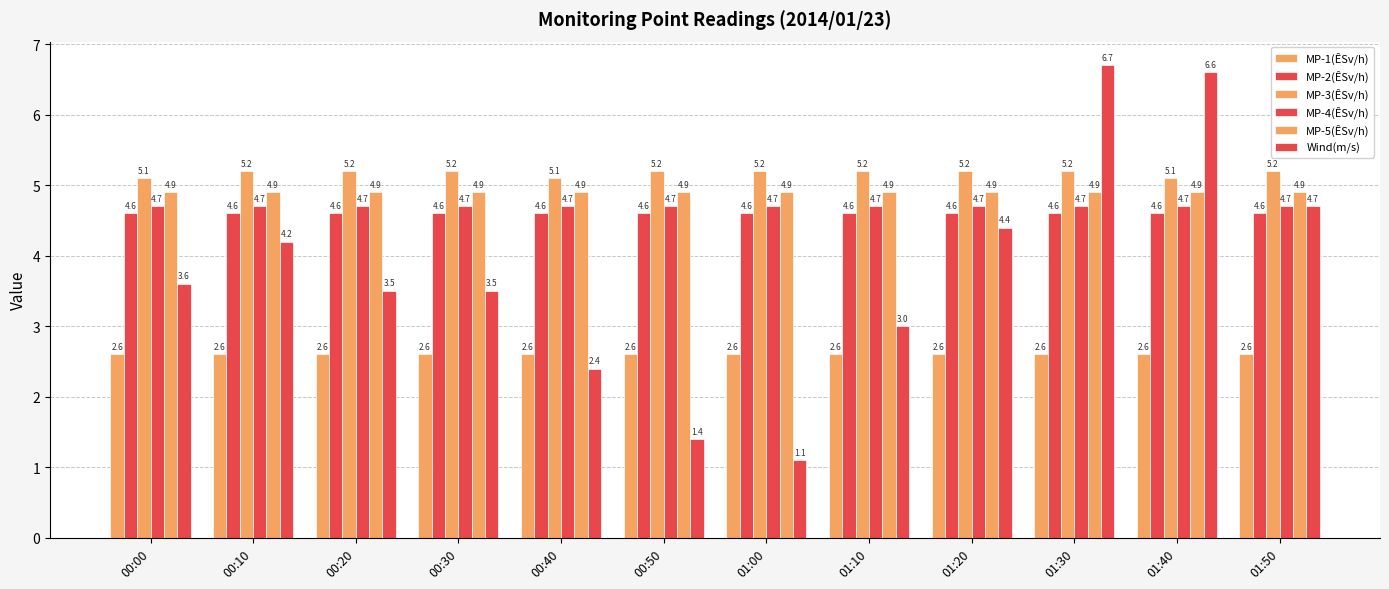

What is the minimum value shown in the chart?

1.1